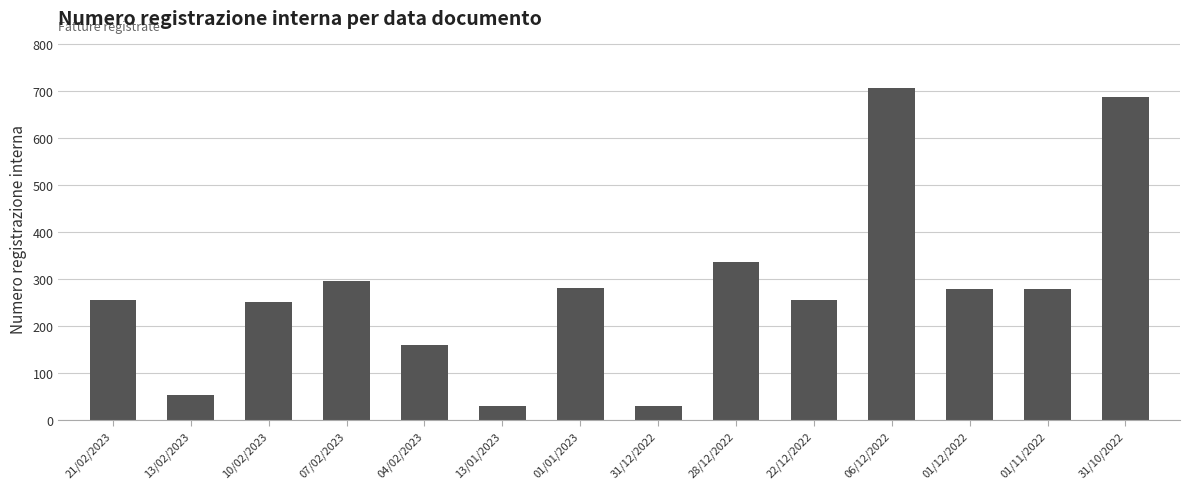

How many series are shown in this chart?

1